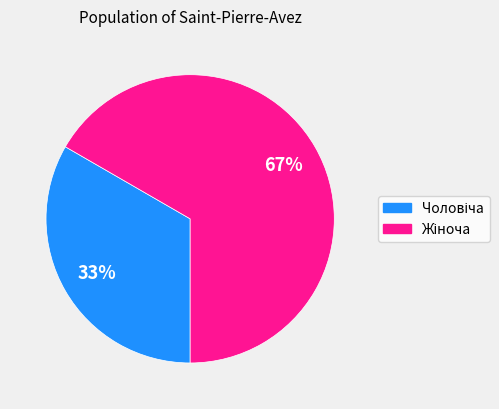

Is there a majority slice in this chart?

Yes